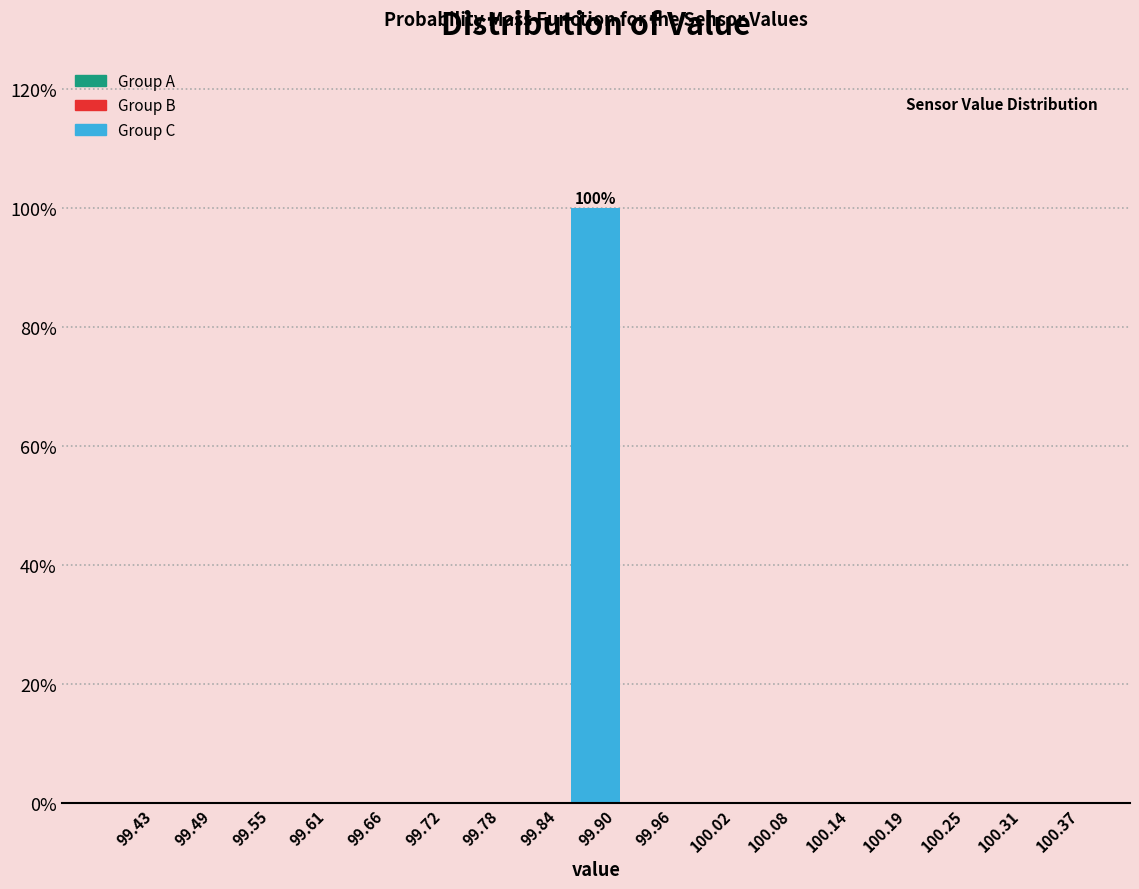

Which range on the x-axis has the tallest bar?

99.87 to 99.93